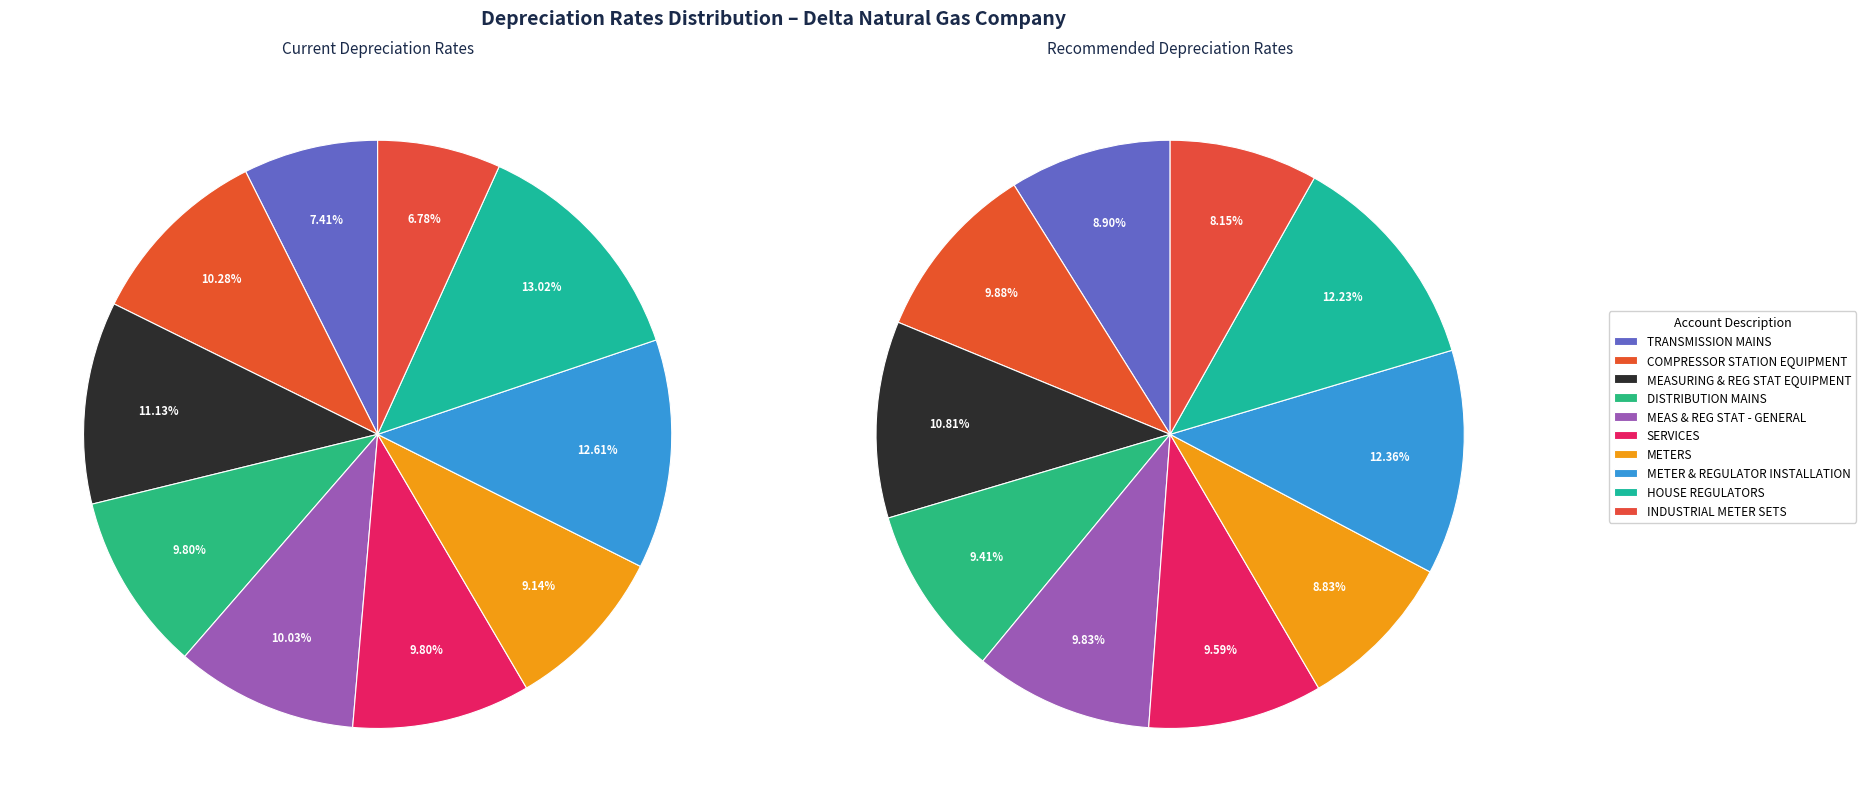

Which series has the widest spread of values?

current_rates